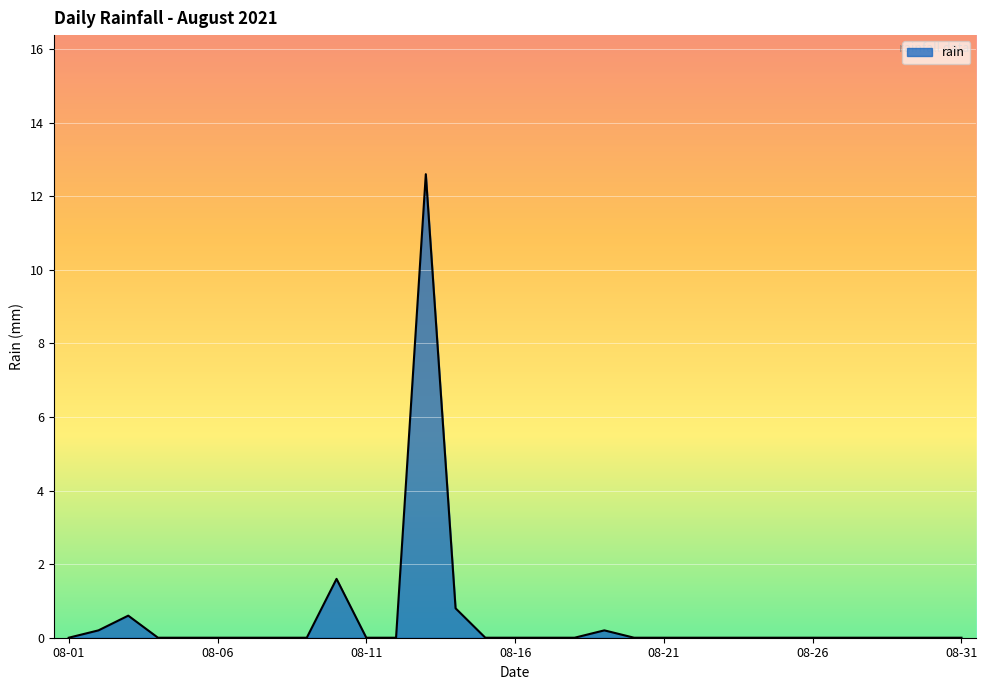

What is the difference between the maximum and minimum values?

12.6